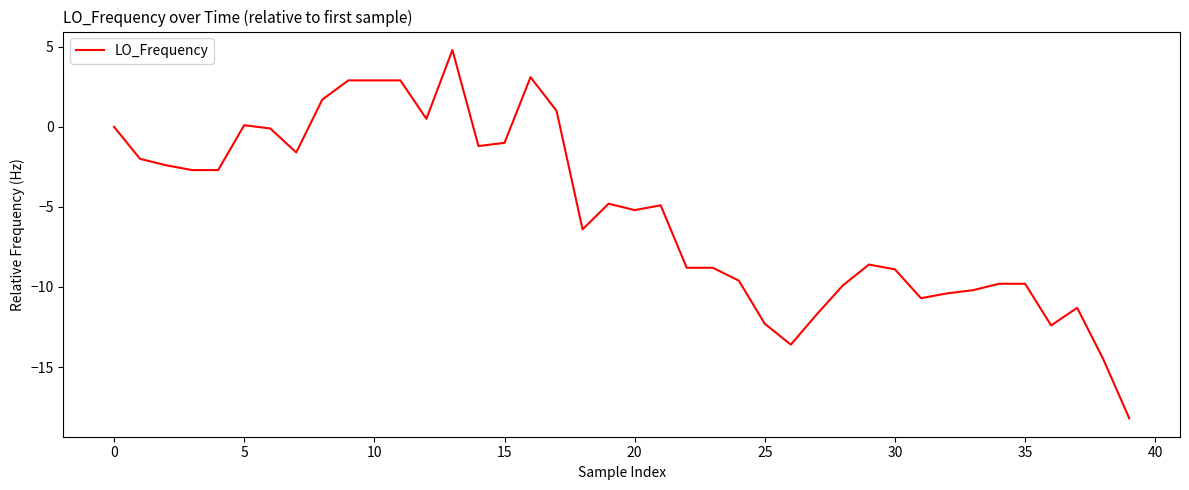

What is the maximum value shown in the chart?

4.8